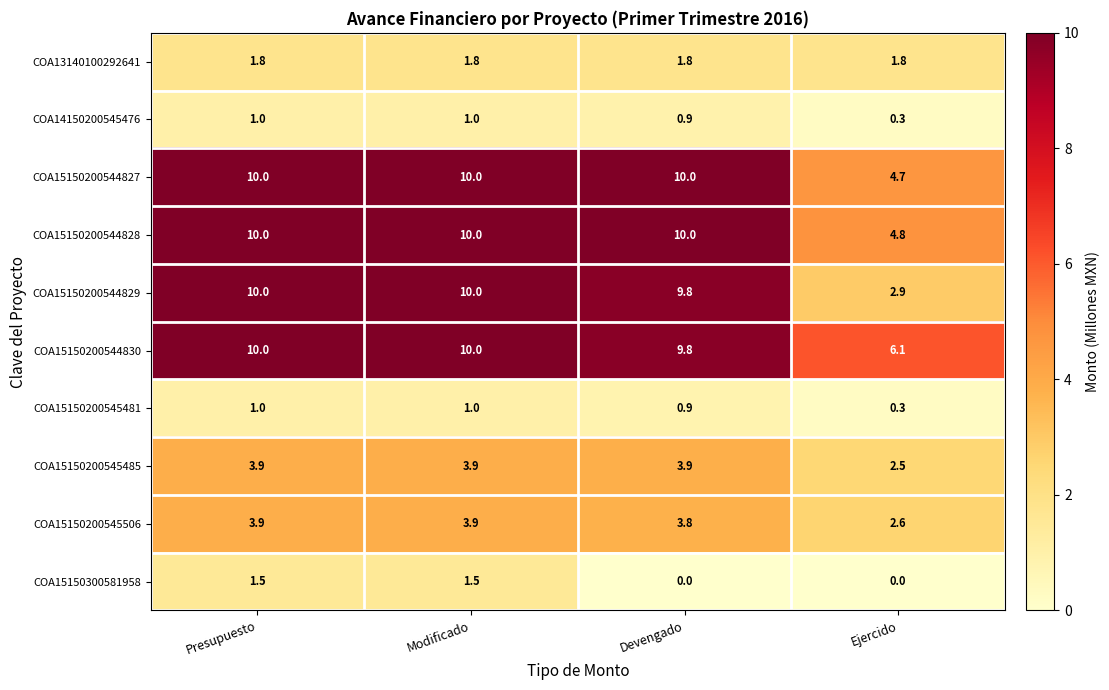

Where is COA15150200545481 nearest to the value 0?

Ejercido